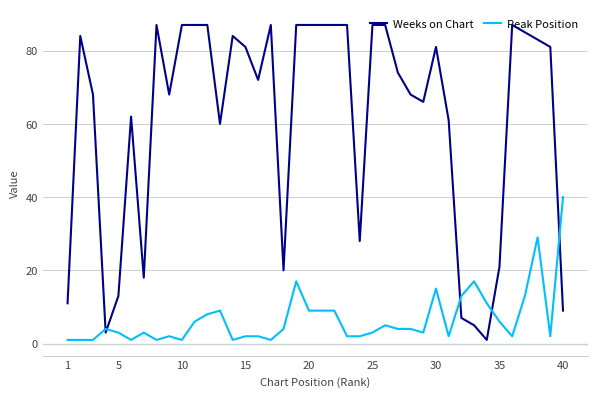

Rank the series by their maximum value, from lowest to highest.

Peak Position, Weeks on Chart